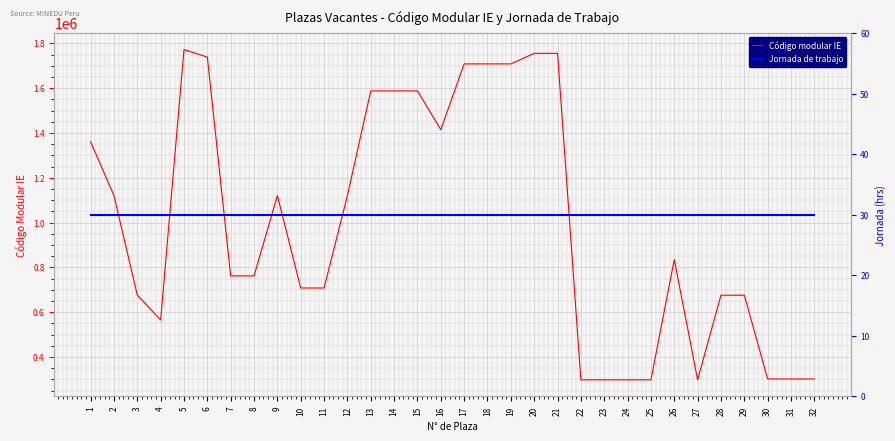

What is the value of the Código modular IE point at the 18th from the left?

1708114